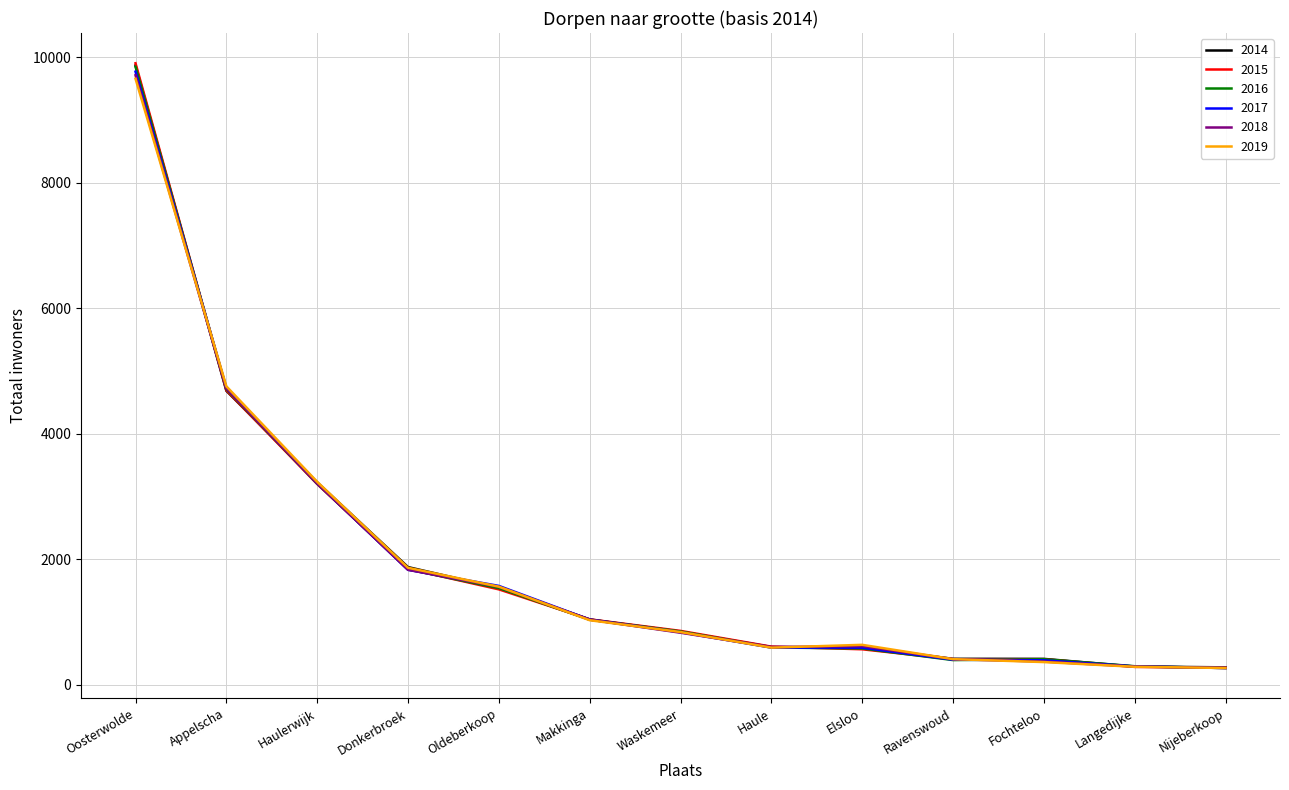

How many lines are shown in the chart?

6